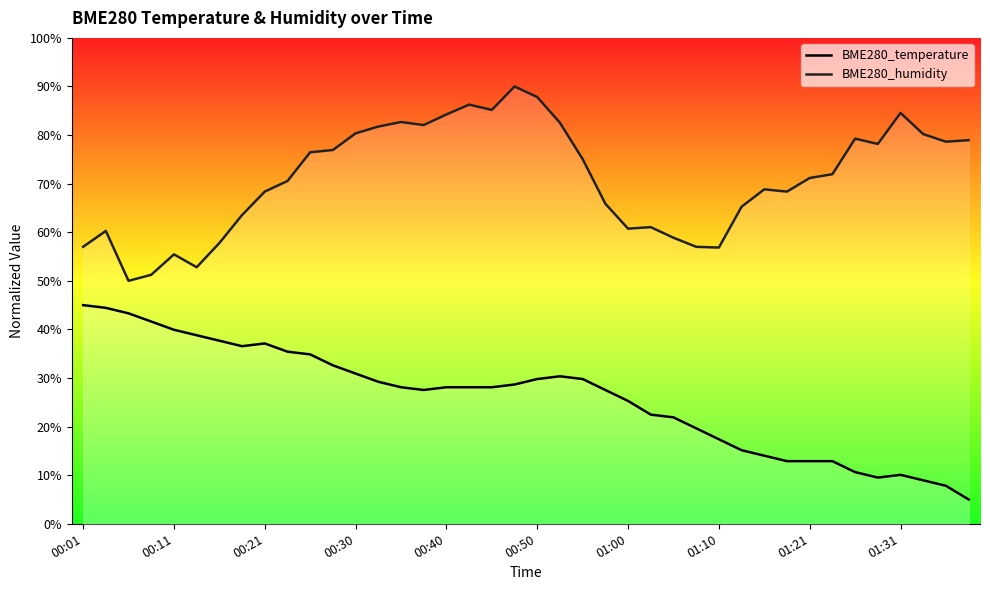

True or false: BME280_temperature has a value of 29.3 at 00:11.

False